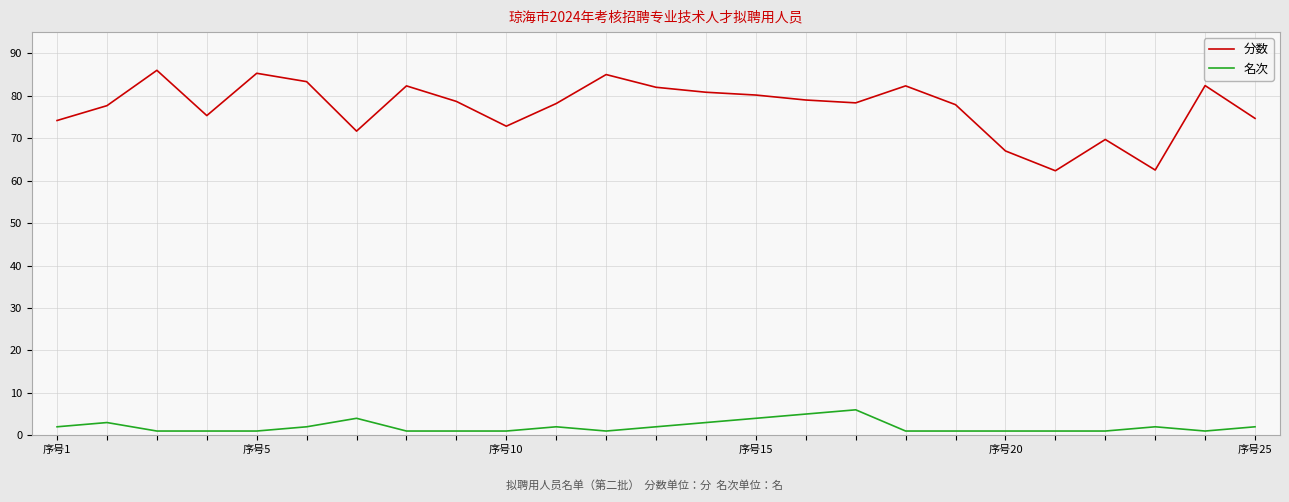

Rank the series by their maximum value, from lowest to highest.

名次, 分数